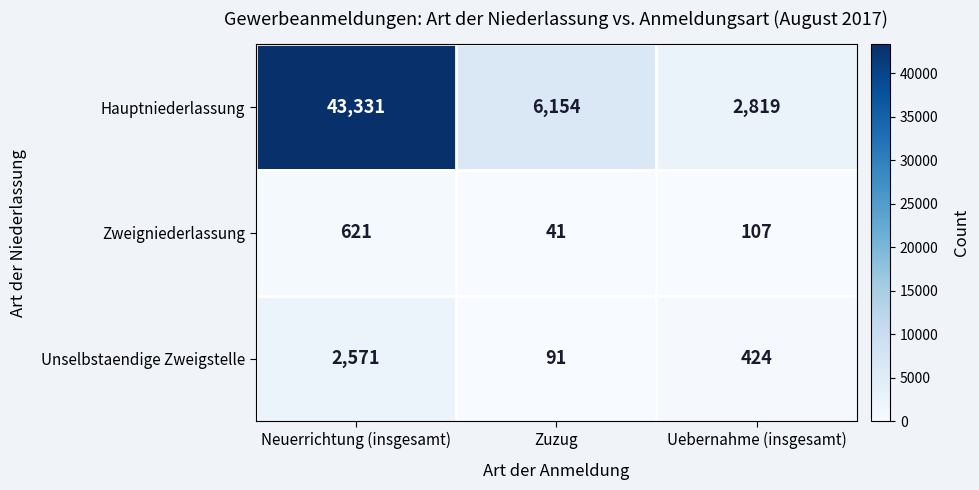

Reading right to left, extract all data points from this chart.

Hauptniederlassung: 2819	6154	43331
Zweigniederlassung: 107	41	621
Unselbstaendige Zweigstelle: 424	91	2571